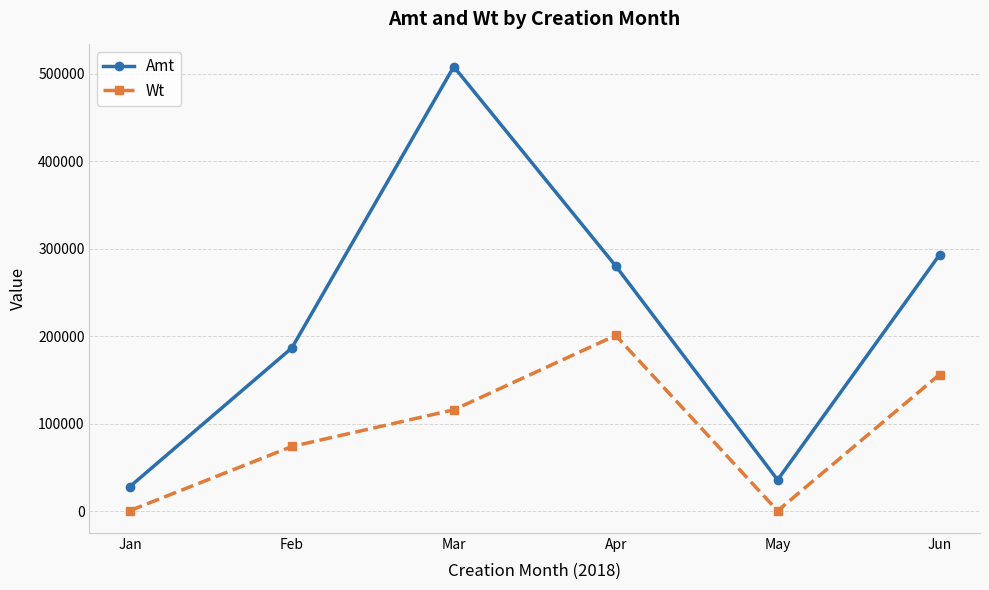

True or false: Amt and Wt intersect in this chart.

False